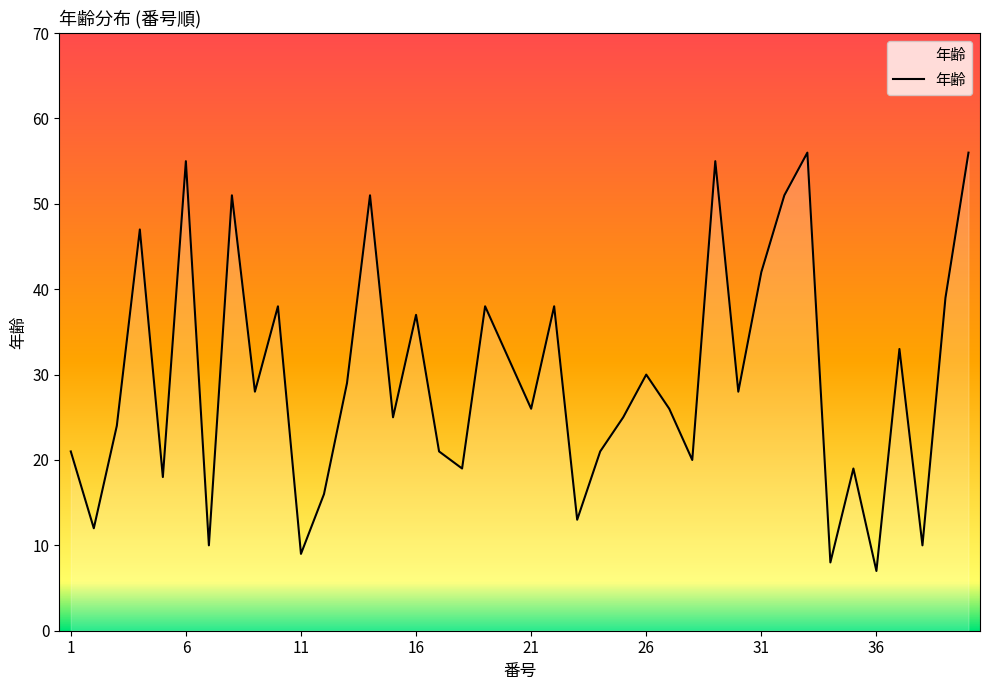

What is the sum of all values?

1184